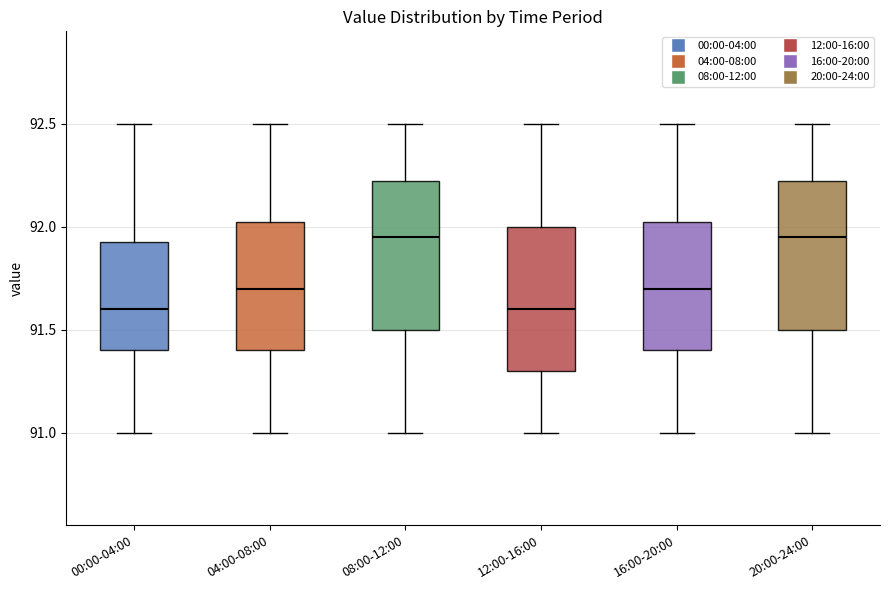

Reading left to right, transcribe this box plot: for each box, give where its median line is, the range the box spans, and where its two whiskers end, as read against the y-axis. The values are not printed on the chart, so give them approximately, as read against the axis.

00:00-04:00: median 91.60, box 91.40 to 91.95, whiskers 91.00 to 92.50
04:00-08:00: median 91.70, box 91.40 to 92.05, whiskers 91.00 to 92.50
08:00-12:00: median 91.95, box 91.50 to 92.25, whiskers 91.00 to 92.50
12:00-16:00: median 91.60, box 91.30 to 92.00, whiskers 91.00 to 92.50
16:00-20:00: median 91.70, box 91.40 to 92.05, whiskers 91.00 to 92.50
20:00-24:00: median 91.95, box 91.50 to 92.25, whiskers 91.00 to 92.50